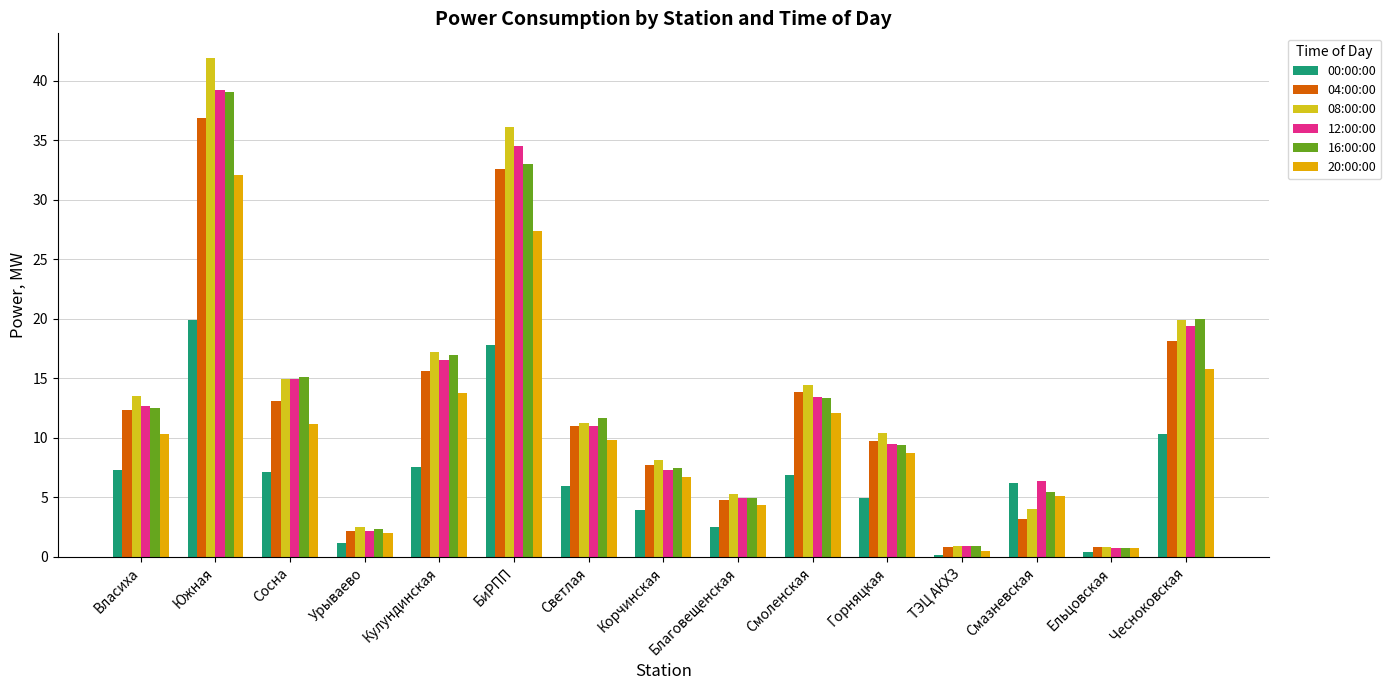

What is the minimum value for 16:00:00?

0.8